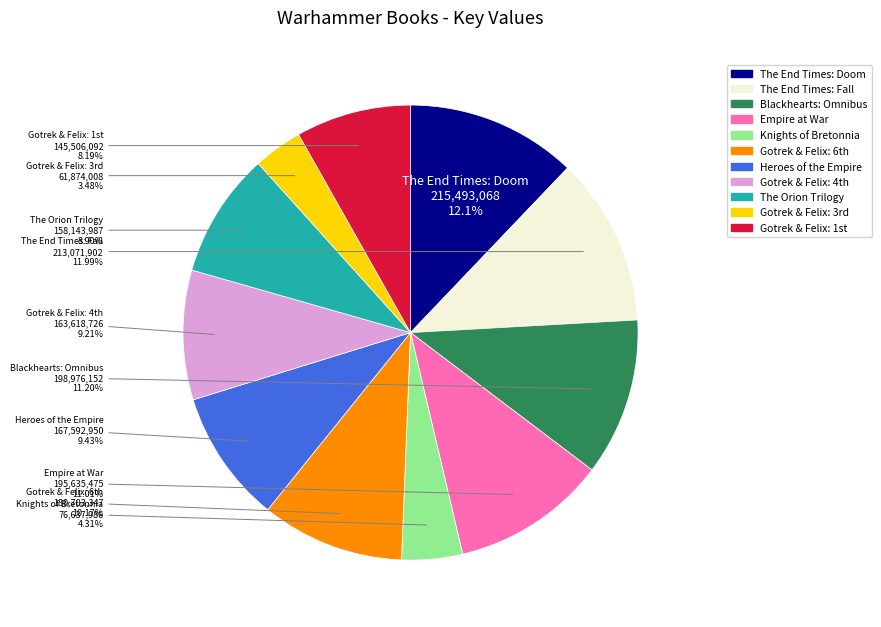

Is there a majority slice in this chart?

No